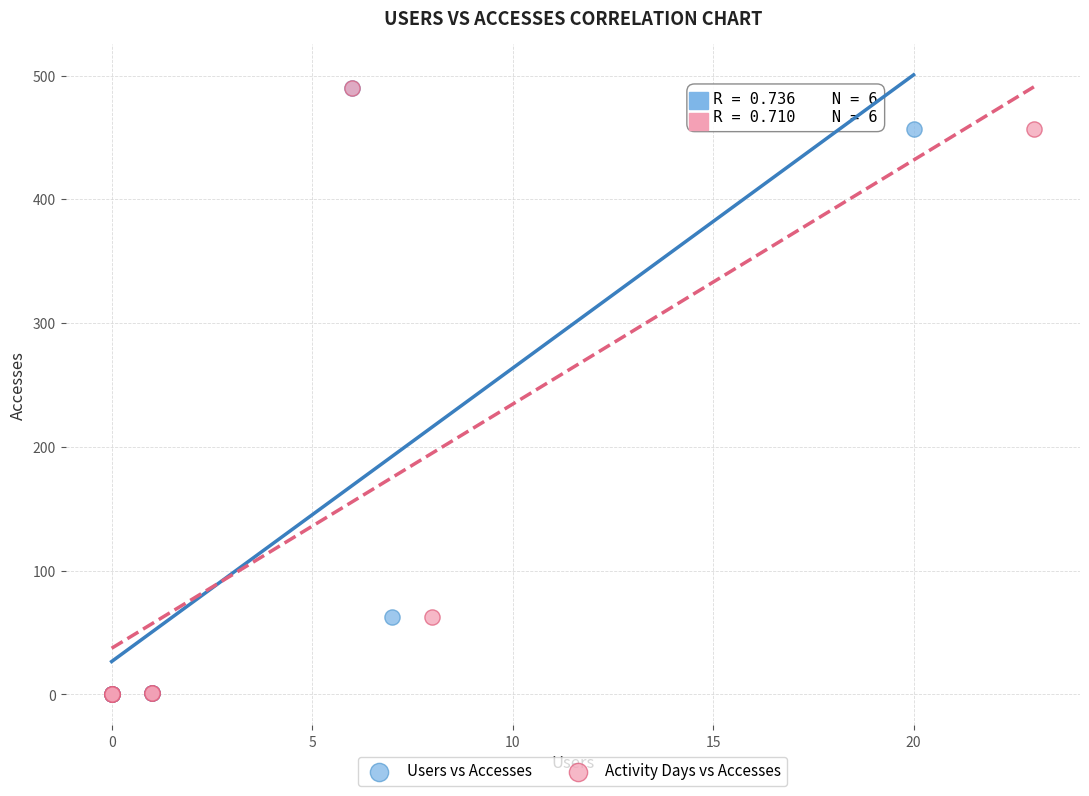

What are all the series names shown in the legend?

Users vs Accesses, Activity Days vs Accesses